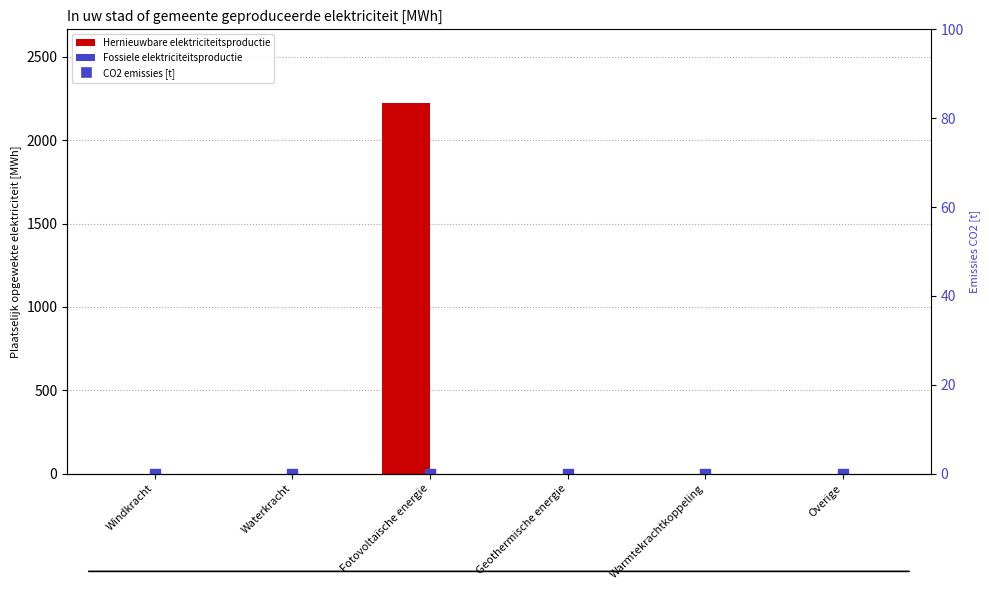

The Hernieuwbare elektriciteitsproductie series shows 3452.6 at Fotovoltaïsche energie. True or false?

False